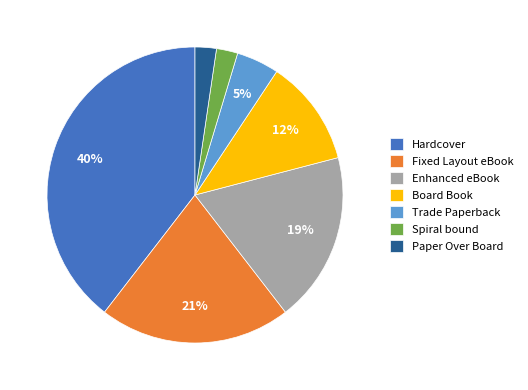

What is the largest slice in the pie chart?

Hardcover